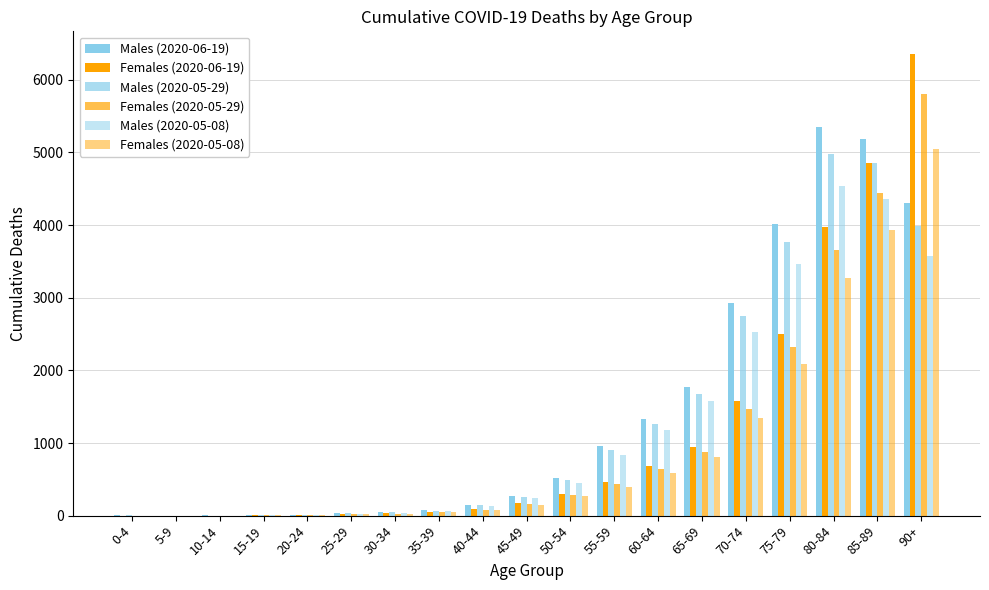

How many series are shown in this chart?

6